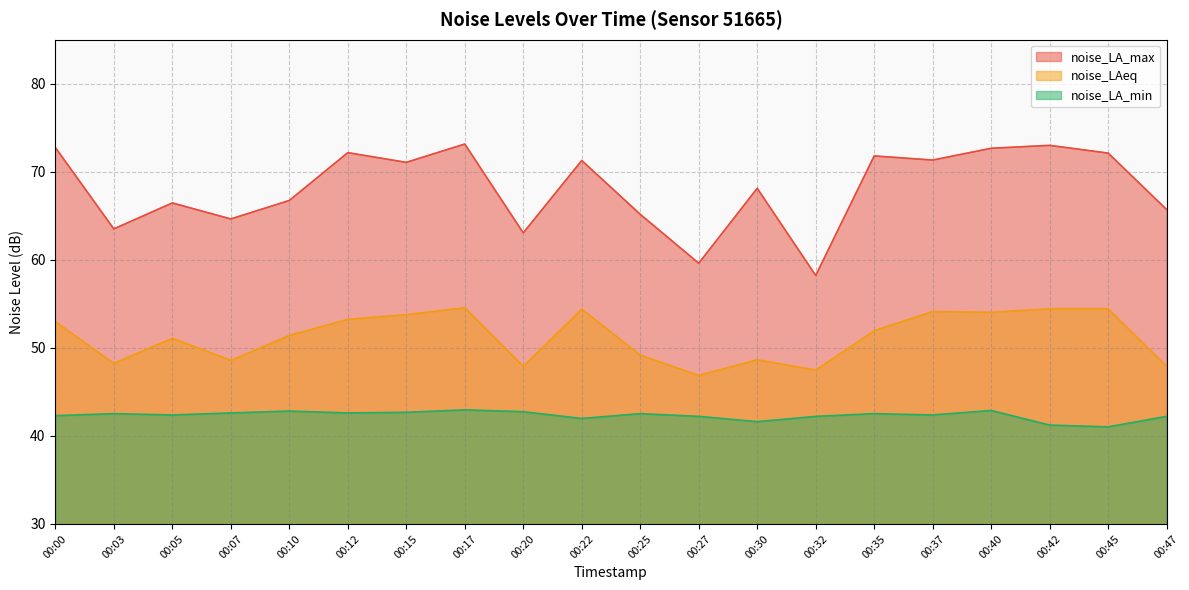

What is the difference between the highest and lowest values at 00:17?

30.2